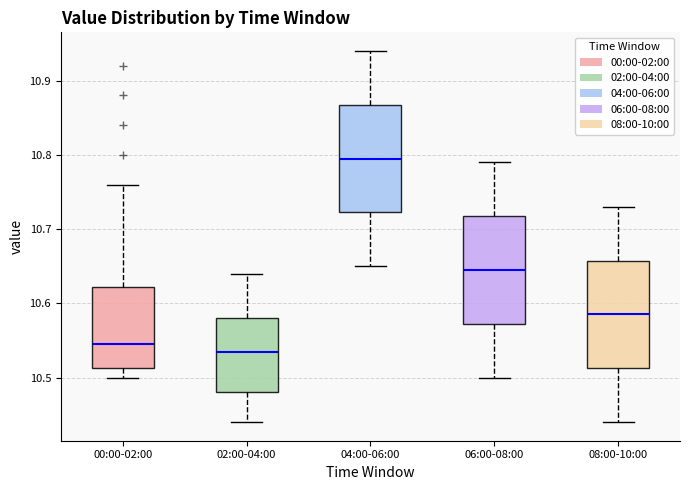

Reading left to right, read every box against the y-axis: the position of its median line, the range the box covers, and the ends of its whiskers. The values are not printed on the chart, so give them approximately, as read against the axis.

00:00-02:00: median 10.55, box 10.51 to 10.62, whiskers 10.50 to 10.76
02:00-04:00: median 10.54, box 10.48 to 10.58, whiskers 10.44 to 10.64
04:00-06:00: median 10.80, box 10.72 to 10.87, whiskers 10.65 to 10.94
06:00-08:00: median 10.65, box 10.57 to 10.72, whiskers 10.50 to 10.79
08:00-10:00: median 10.59, box 10.51 to 10.66, whiskers 10.44 to 10.73